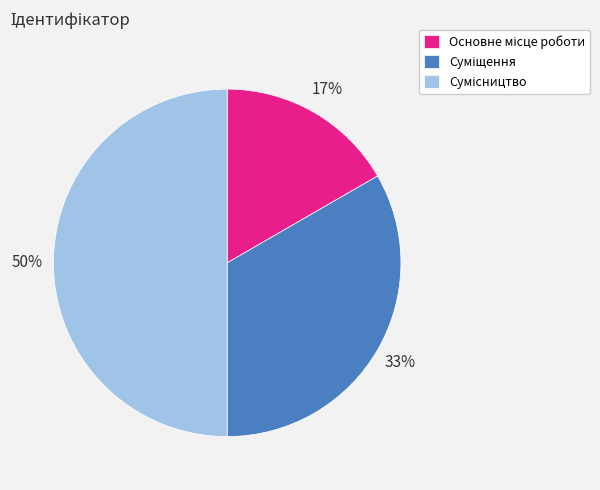

To the nearest percent, what is the difference between the largest and smallest slice percentages?

33%